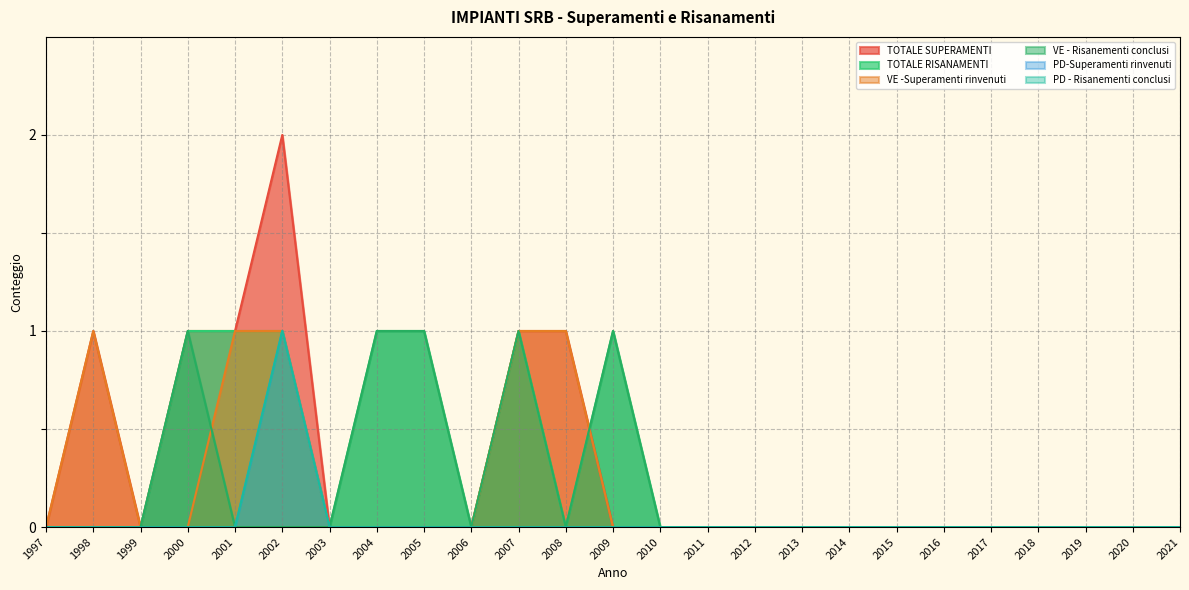

What is the value of the VE - Risanementi conclusi point at the 13th from the left?

1